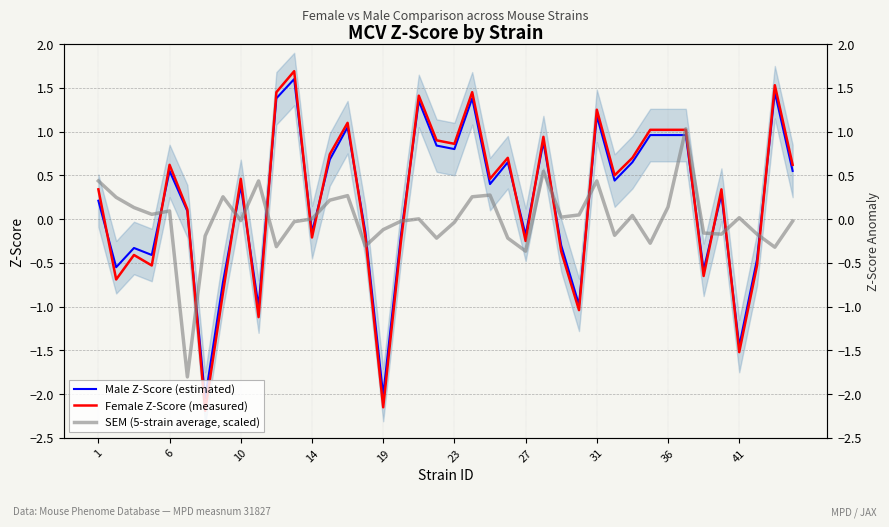

Between 27 and 26, which is larger?

26